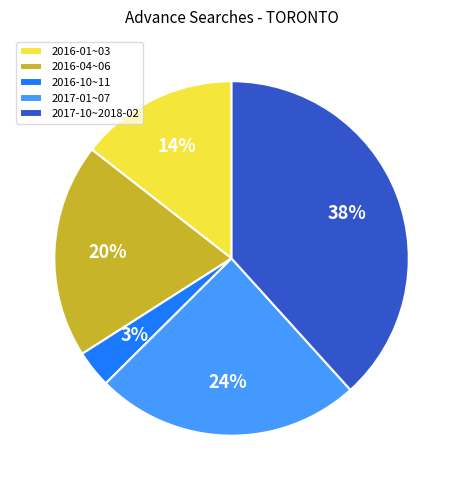

Which has a higher value, 2016-10~11 or 2017-10~2018-02?

2017-10~2018-02